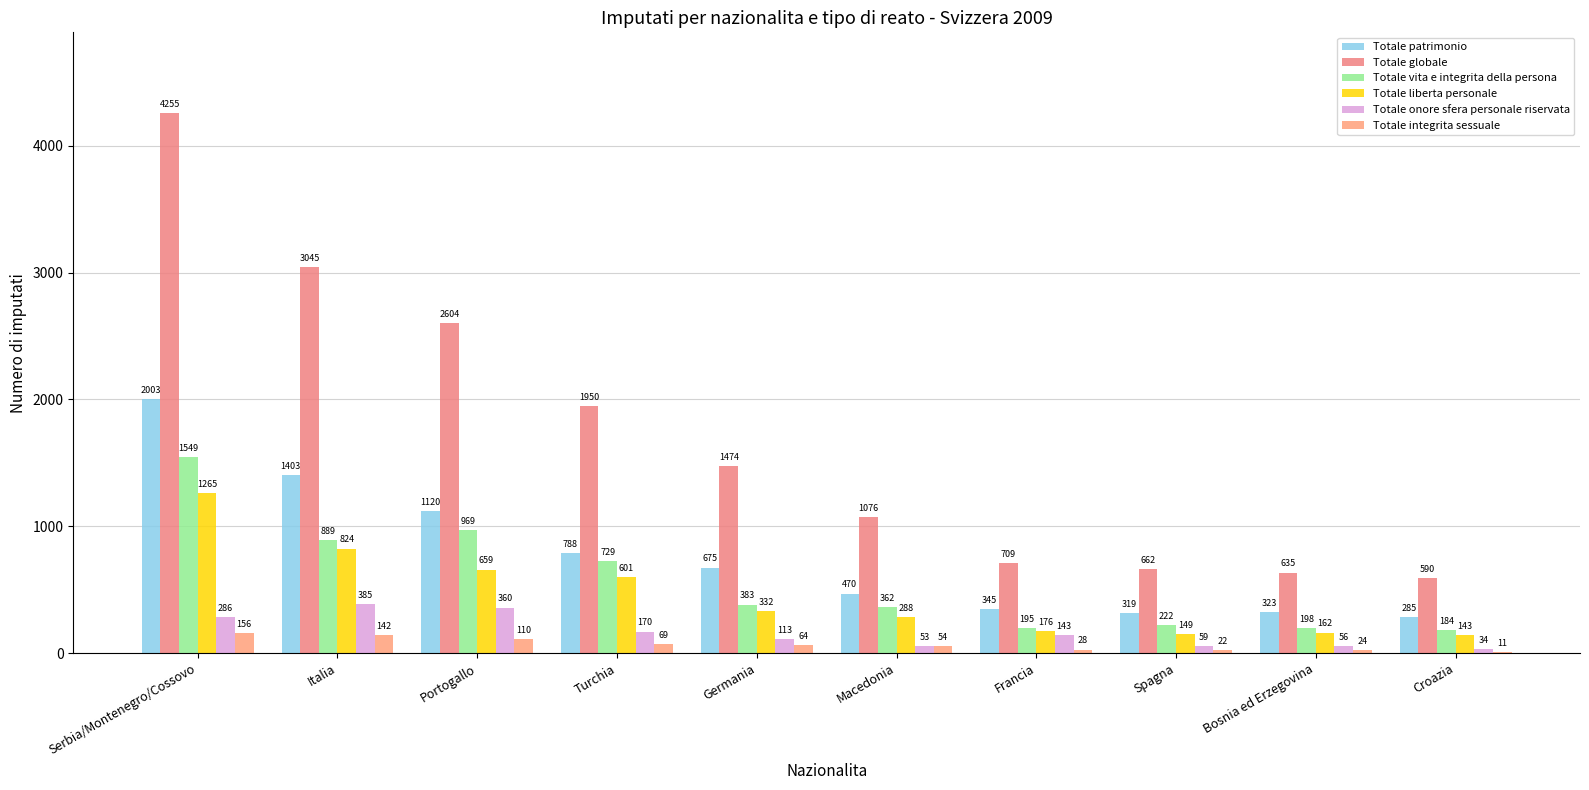

Between Turchia and Portogallo, which is larger?

Portogallo